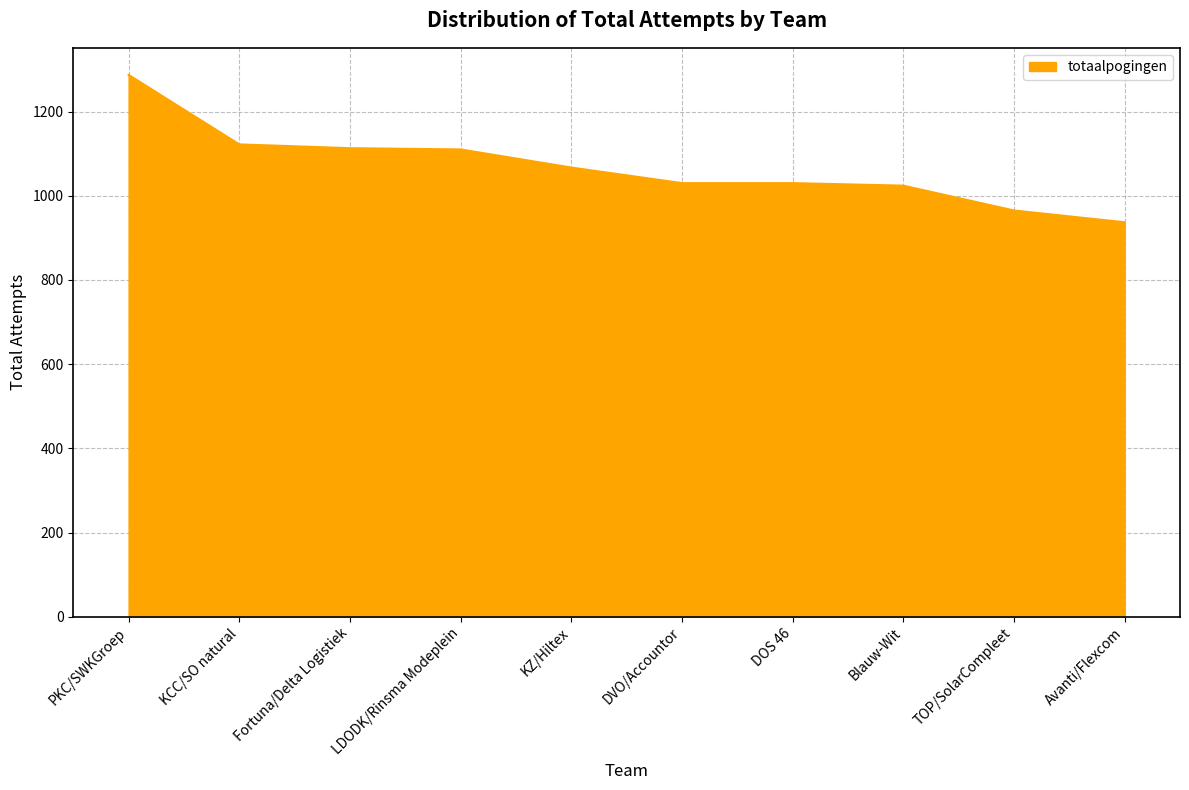

What is the approximate value at KCC/SO natural?

1122